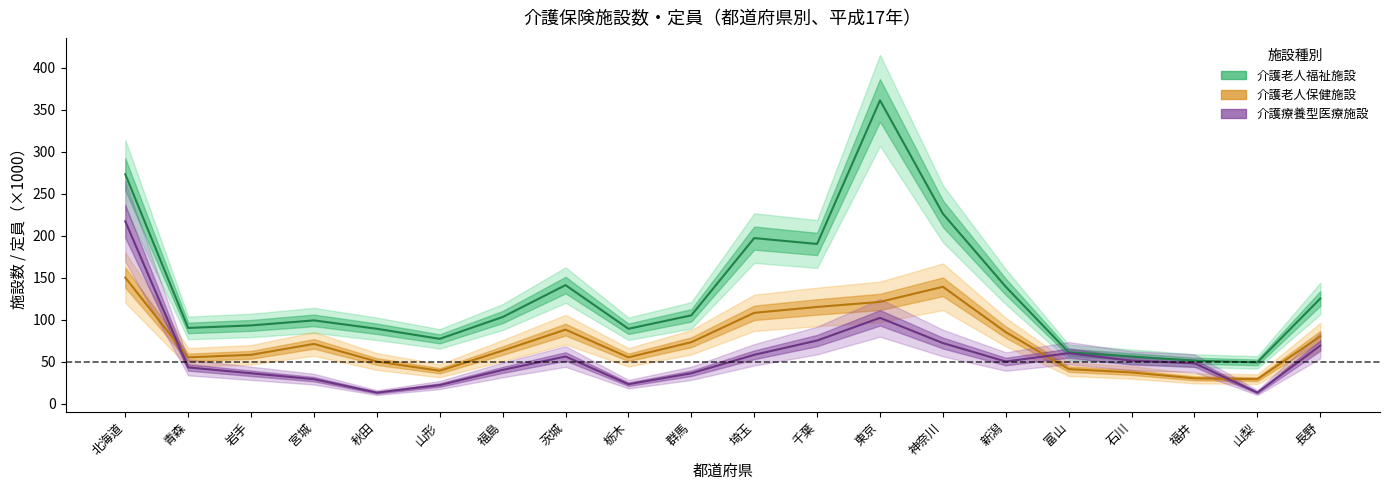

What is the difference between the maximum and minimum values in the 介護療養型医療施設_施設数 series?

204